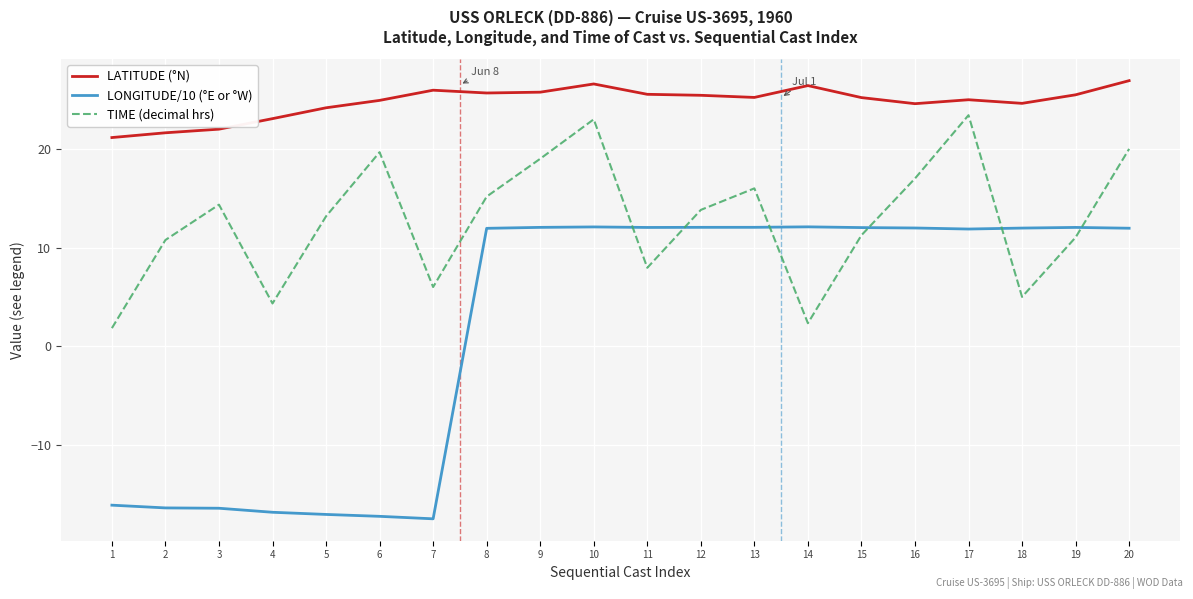

What is the sum of all TIME (decimal hrs) values?

255.1